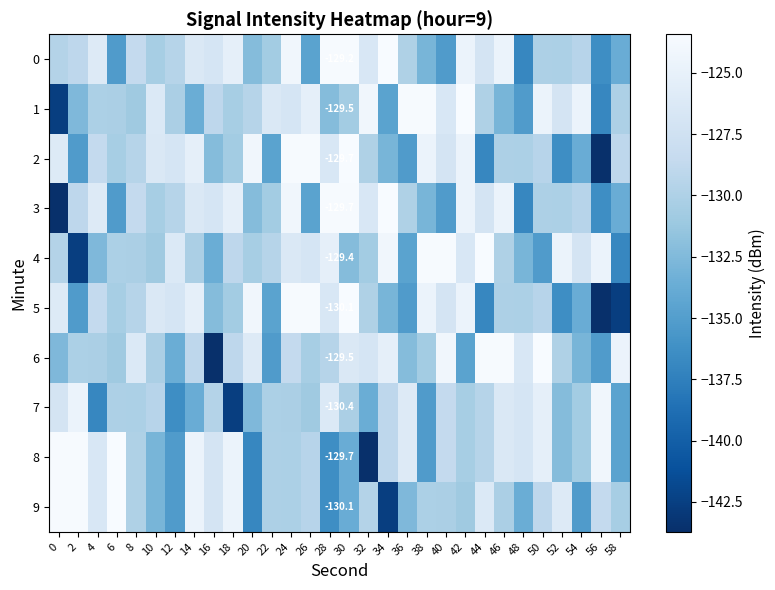

Is it true that 9 equals -129.0 at 50?

True